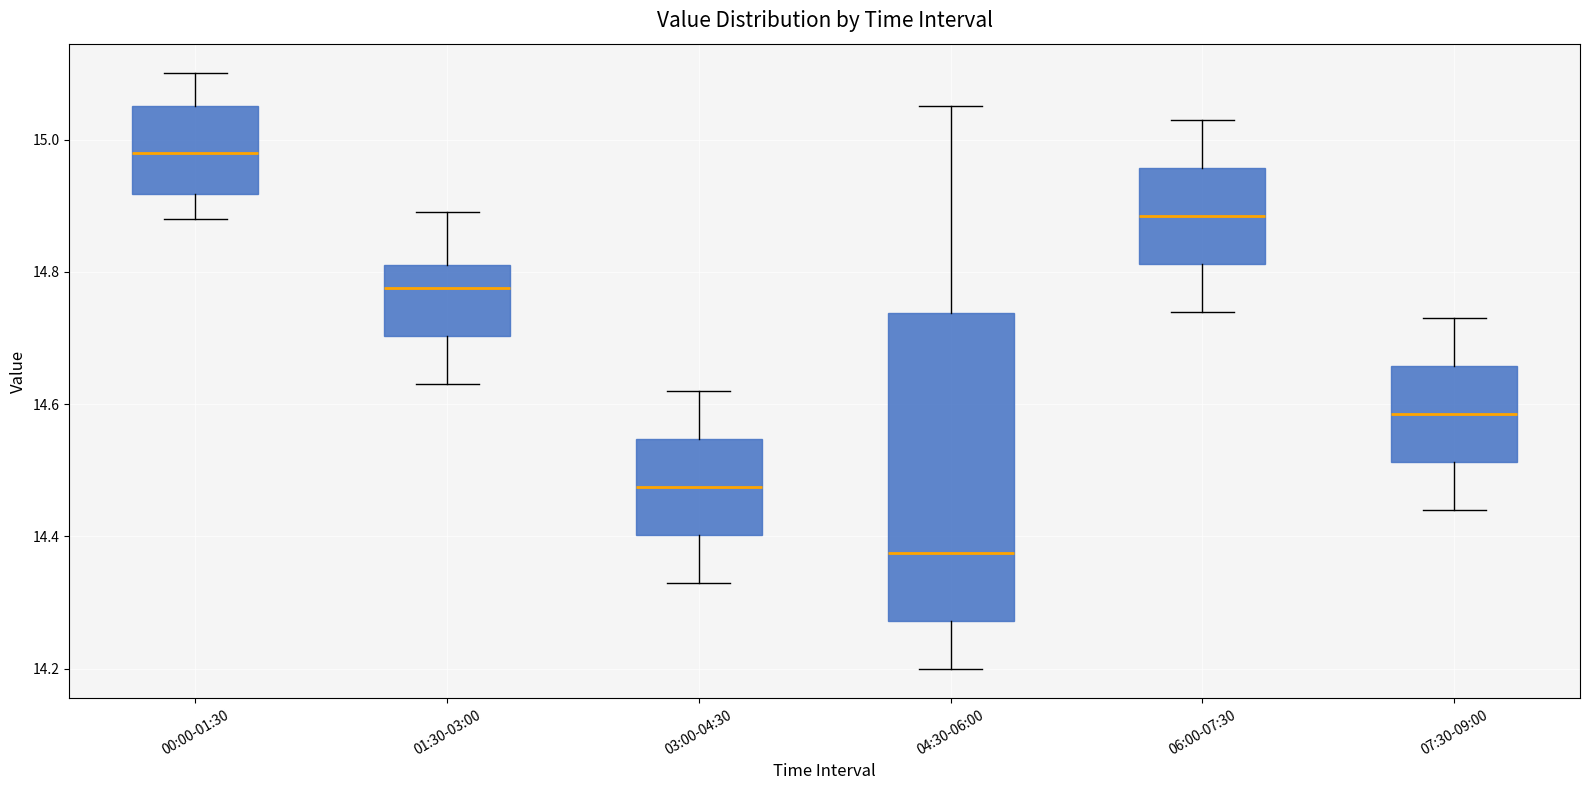

Reading left to right, read every box against the y-axis: the position of its median line, the range the box covers, and the ends of its whiskers. The values are not printed on the chart, so give them approximately, as read against the axis.

00:00-01:30: median 14.98, box 14.92 to 15.06, whiskers 14.88 to 15.10
01:30-03:00: median 14.78, box 14.70 to 14.82, whiskers 14.64 to 14.90
03:00-04:30: median 14.48, box 14.40 to 14.54, whiskers 14.34 to 14.62
04:30-06:00: median 14.38, box 14.28 to 14.74, whiskers 14.20 to 15.06
06:00-07:30: median 14.88, box 14.82 to 14.96, whiskers 14.74 to 15.04
07:30-09:00: median 14.58, box 14.52 to 14.66, whiskers 14.44 to 14.74